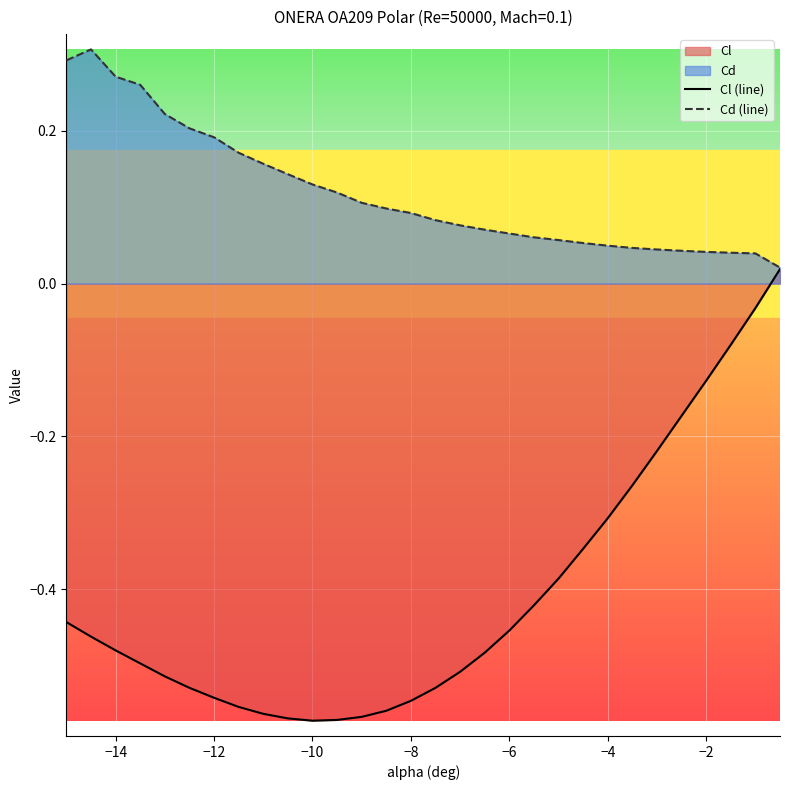

Which series has the widest spread of values?

Cl (line)